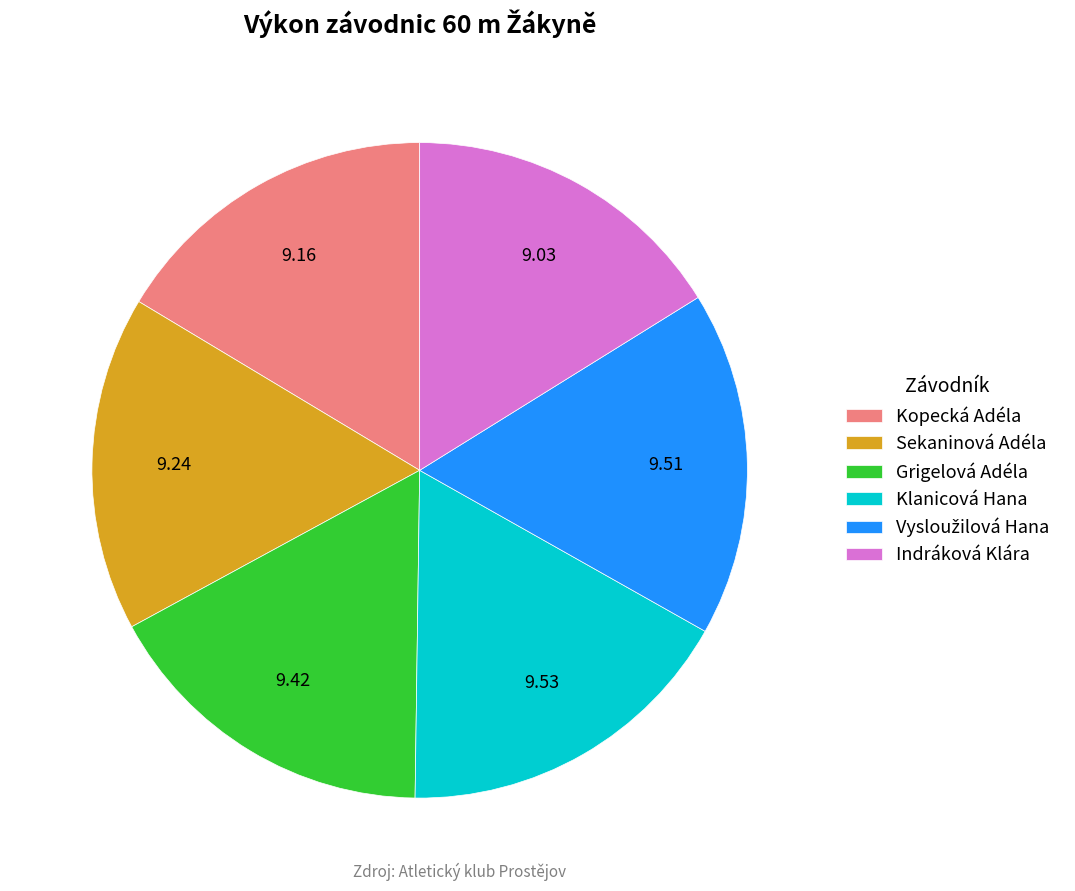

Does any single category account for the majority?

No